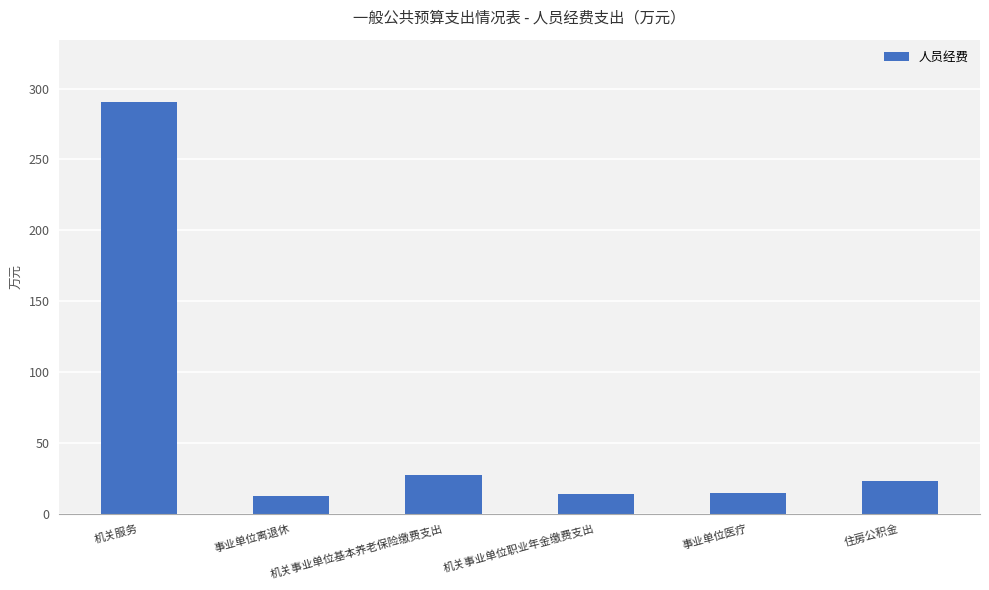

What position from the right is 机关服务?

6